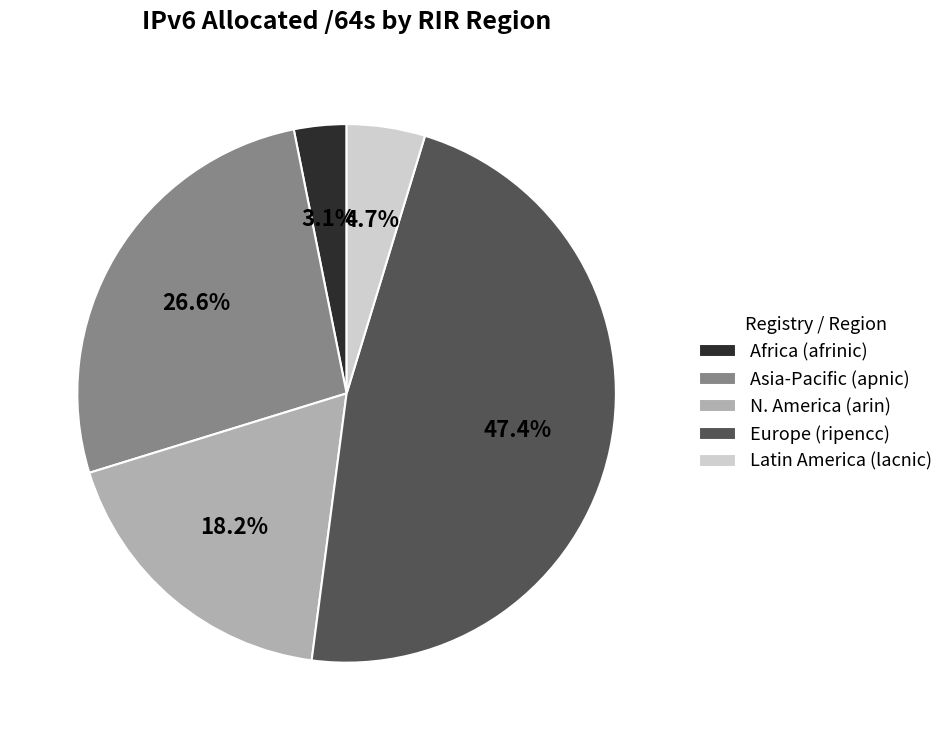

Does any single category account for the majority?

No